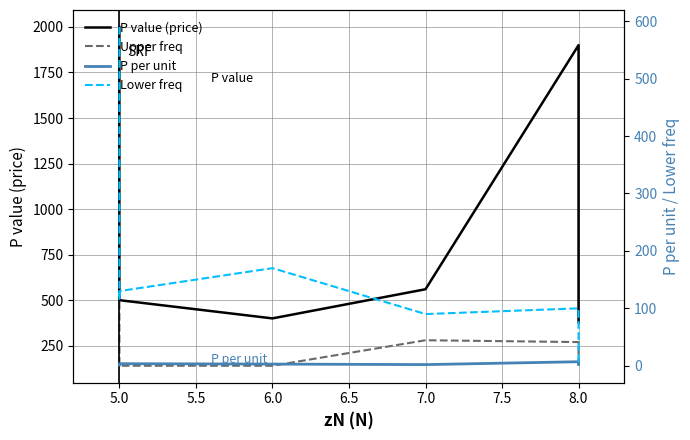

Is the value of Upper freq at 5.0 greater than the value of Lower freq at 5.0?

Yes